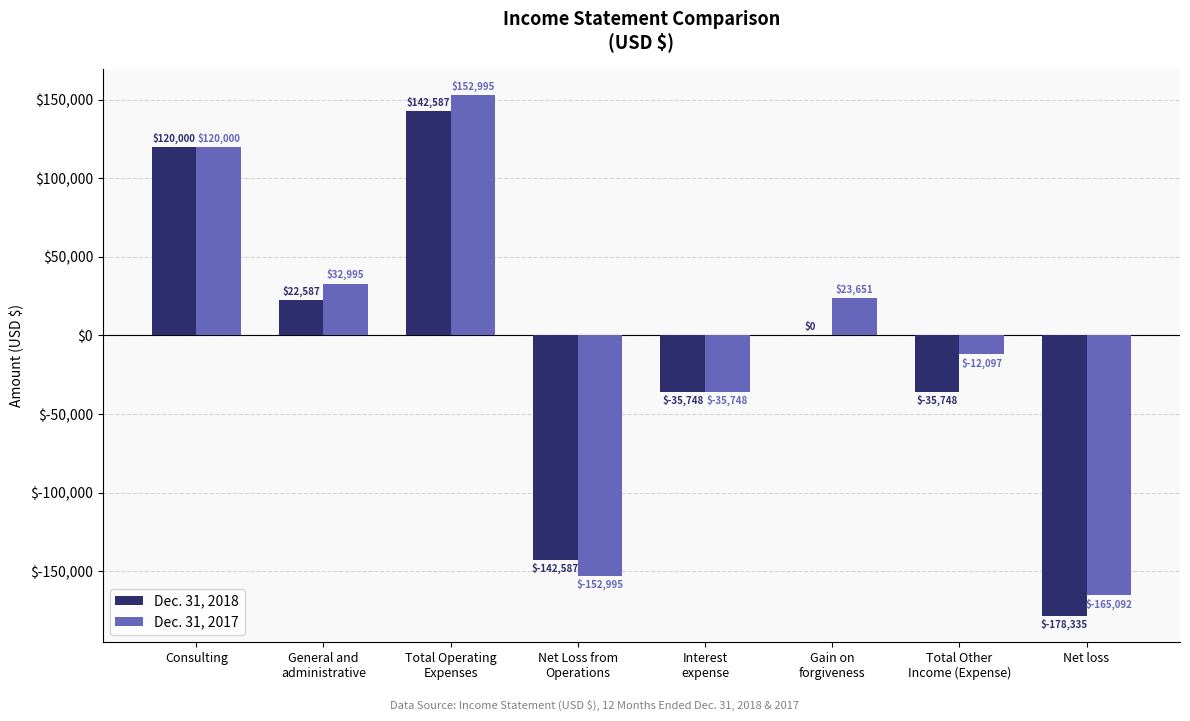

What is the sum of all Dec. 31, 2017 values?

-36291